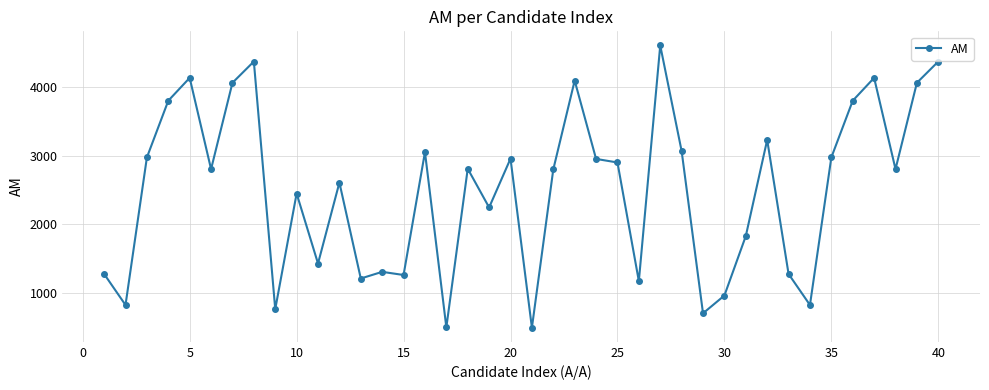

True or false: the data has more than 1 interior local peaks.

True